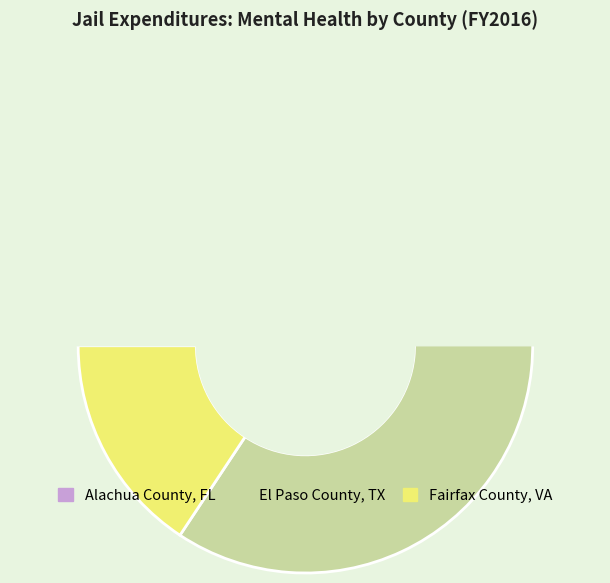

What is the smallest slice in the pie chart?

Fairfax County, VA